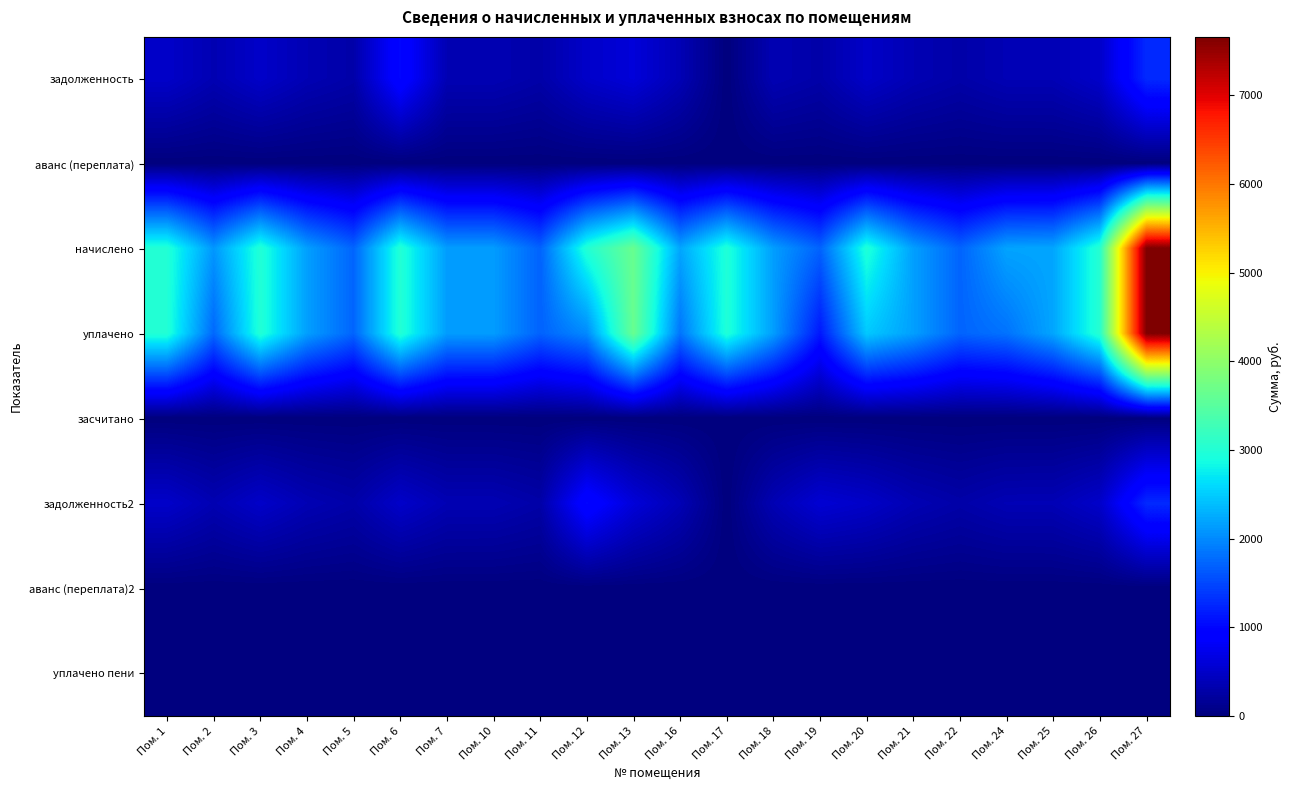

What is the total value across all series at Пом. 25?

5164.3